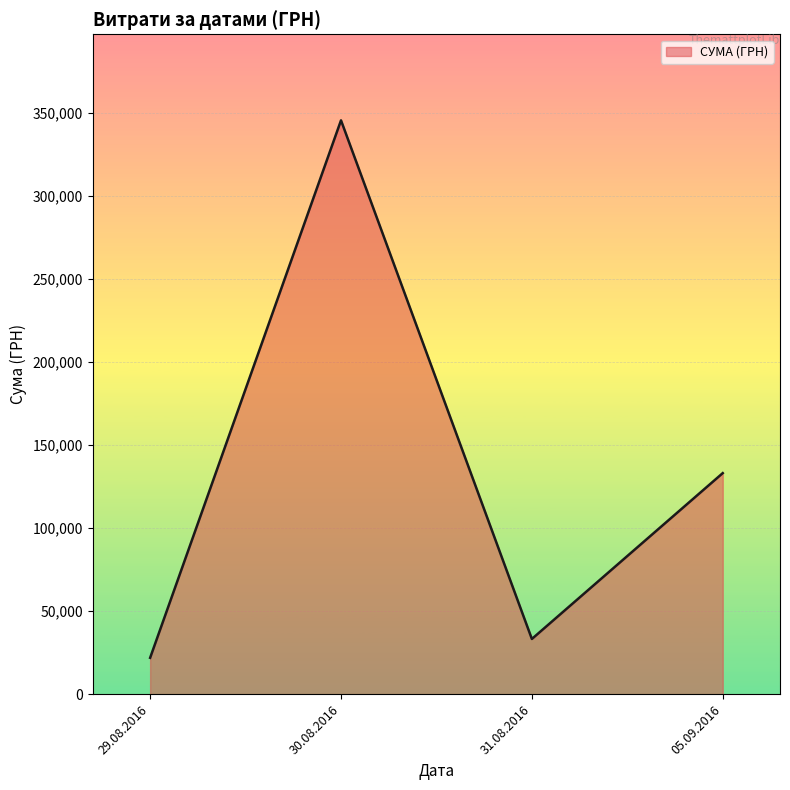

At which category does the chart reach its peak across all series?

30.08.2016